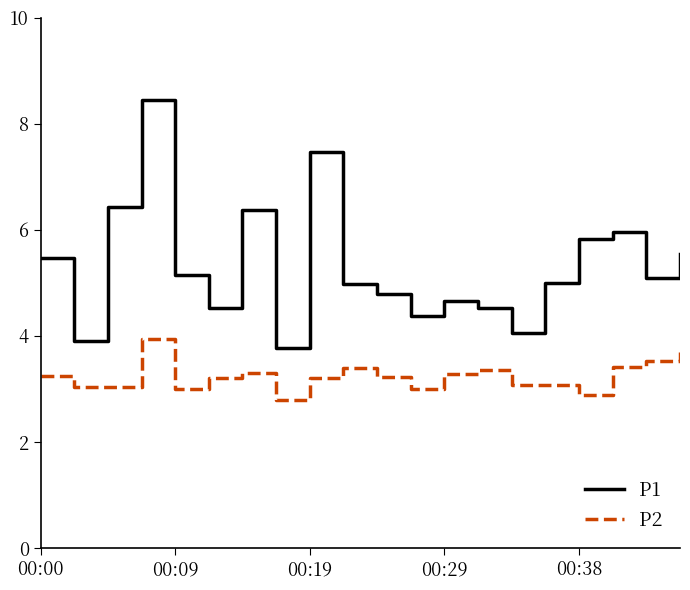

Rank the series by their maximum value, from lowest to highest.

P2, P1